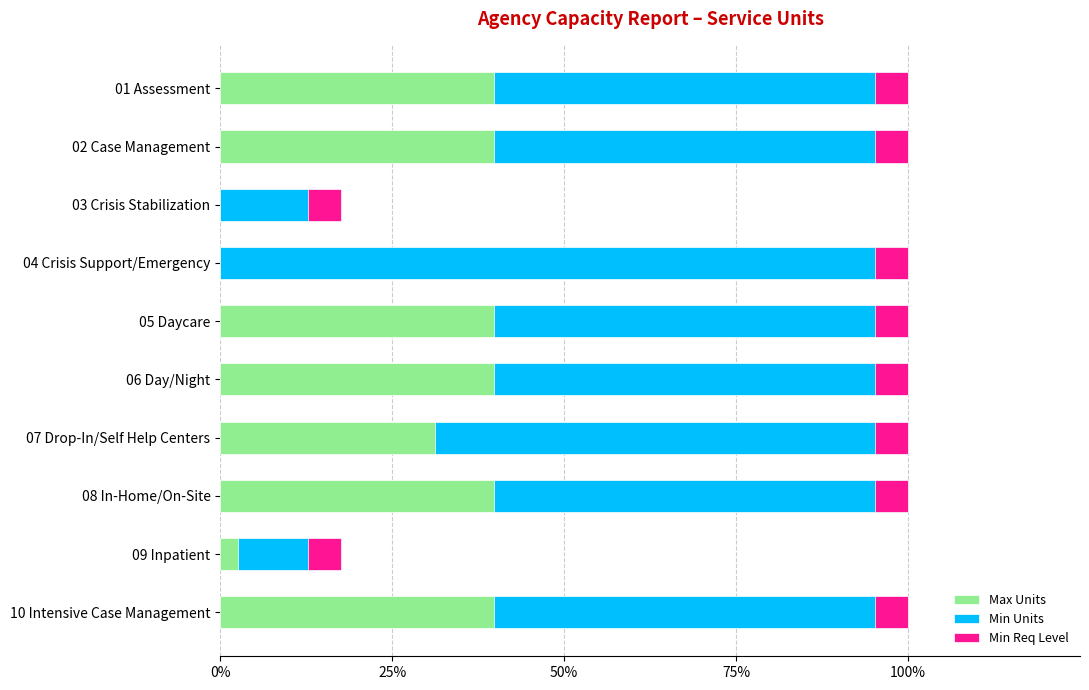

Is the value of Max Units at 0% greater than the value of Min Req Level at 100%?

Yes